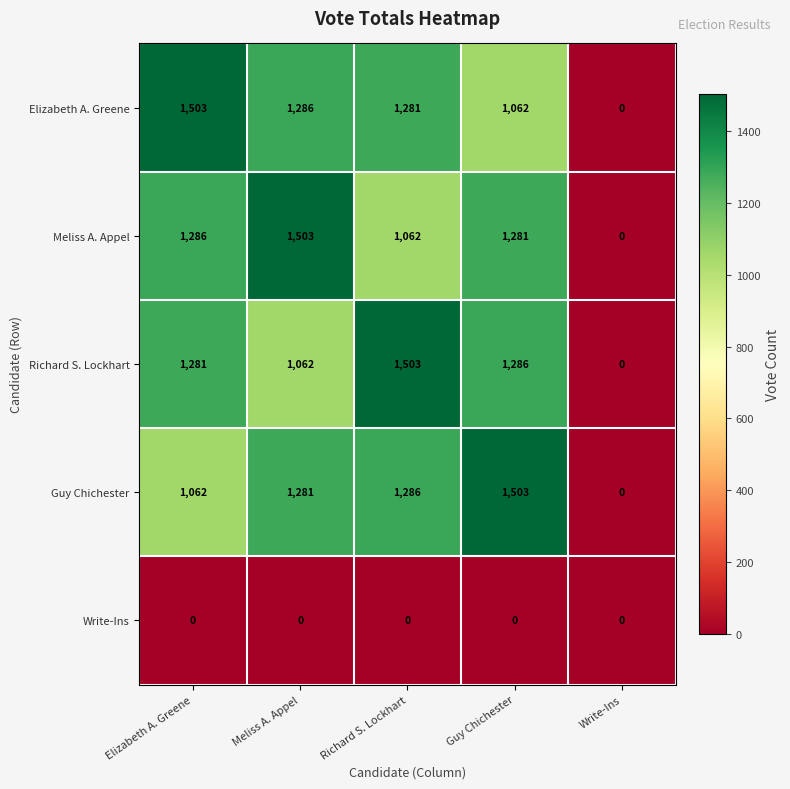

How many values in Guy Chichester are above zero?

4